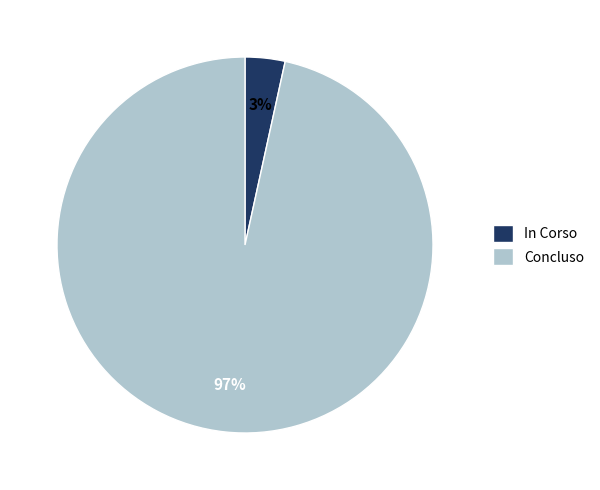

Do In Corso and Concluso together represent more than half of the pie?

Yes